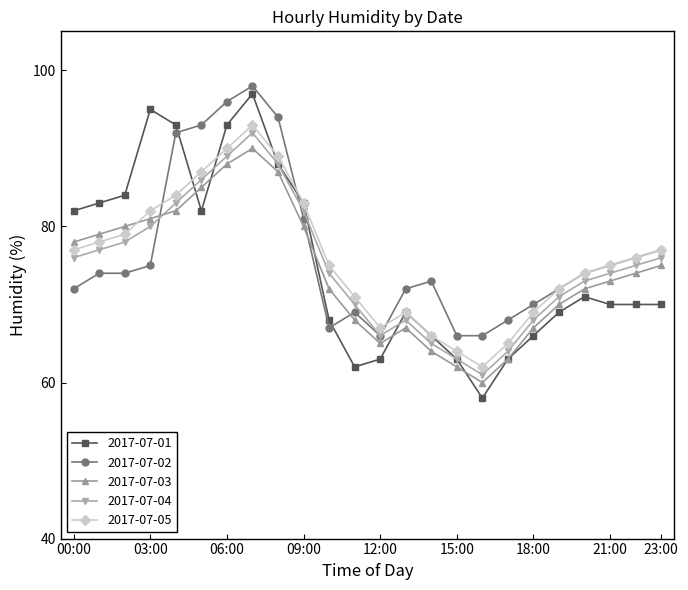

After their last crossing, which series has the higher values: 2017-07-03 or 2017-07-05?

2017-07-05